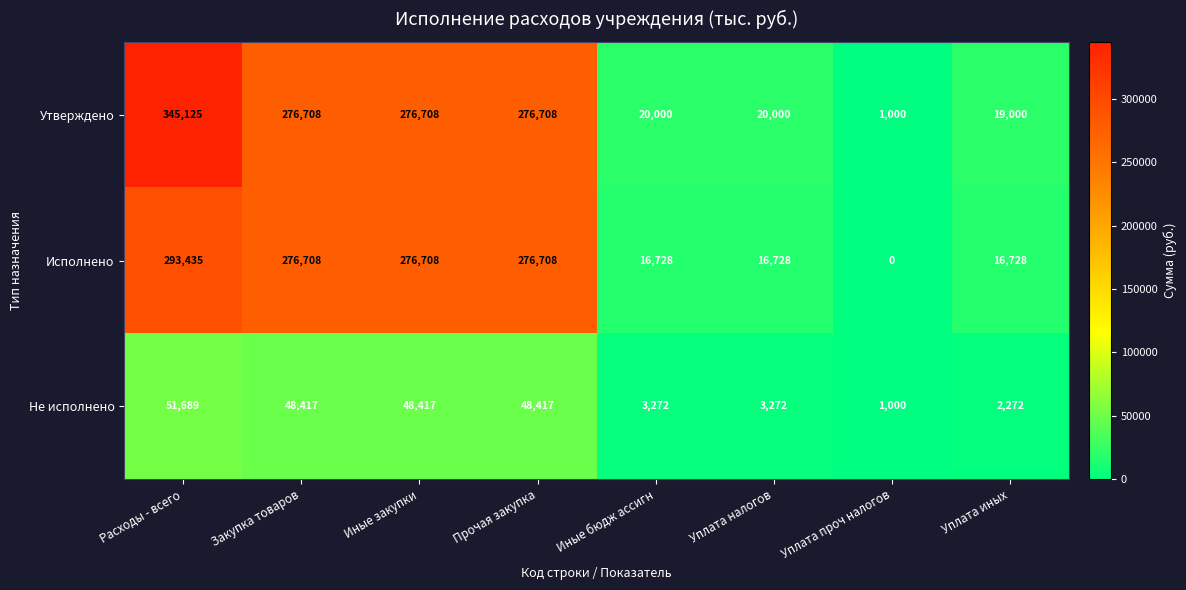

Where does the Утверждено series first go above 276708?

Расходы - всего